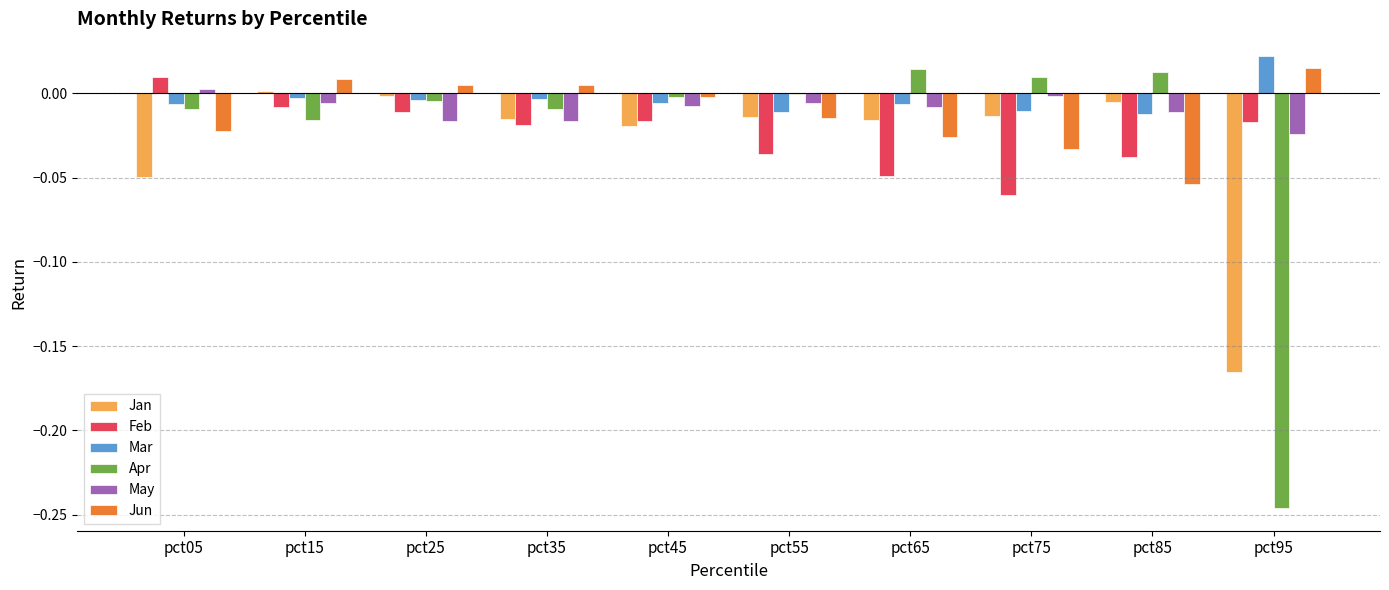

Is it true that May equals -0.0 at pct65?

True